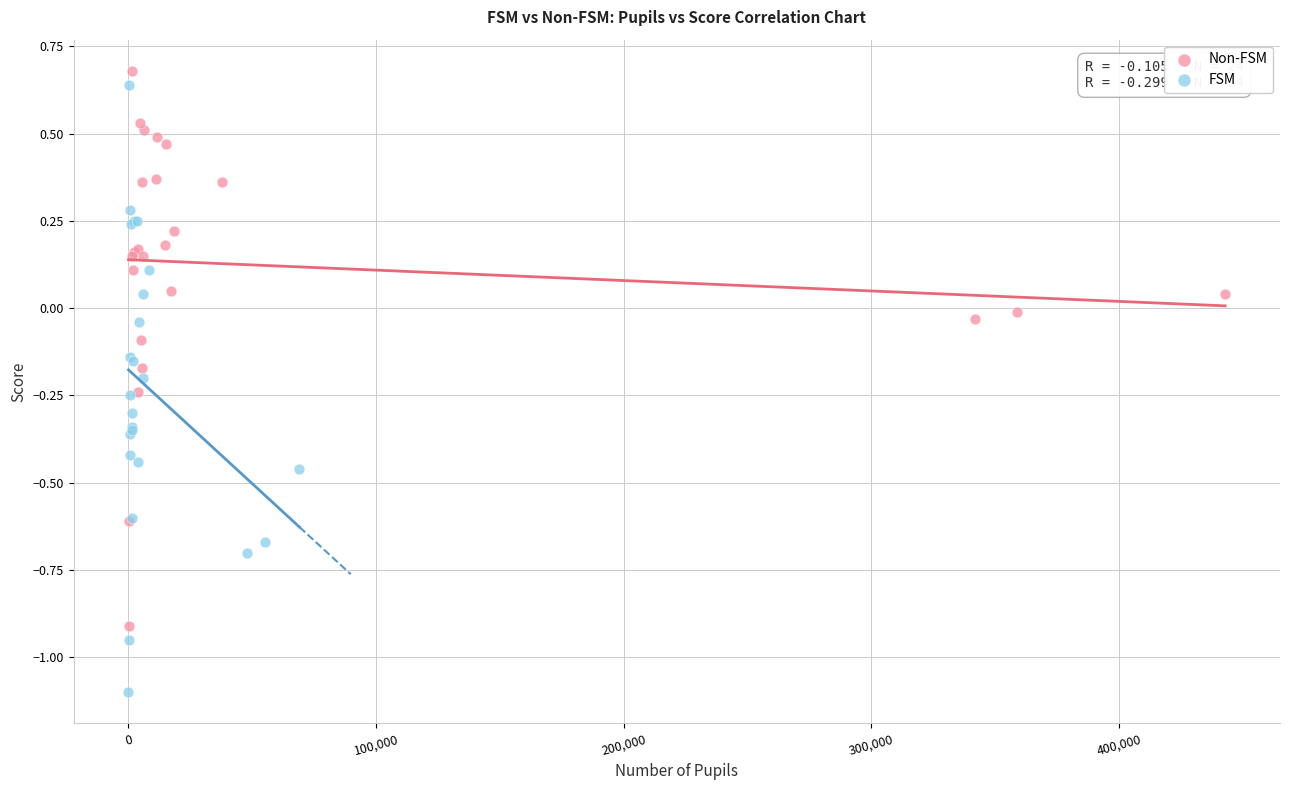

Which series has the largest Y range (max minus min)?

FSM